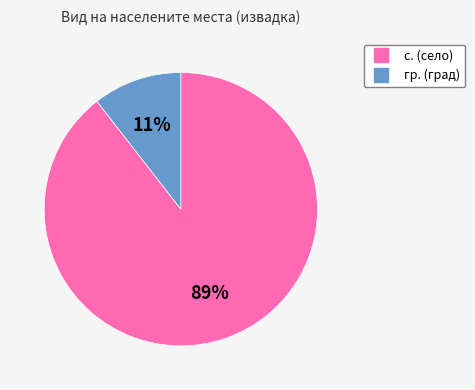

Rank the categories by value from highest to lowest.

с., гр.